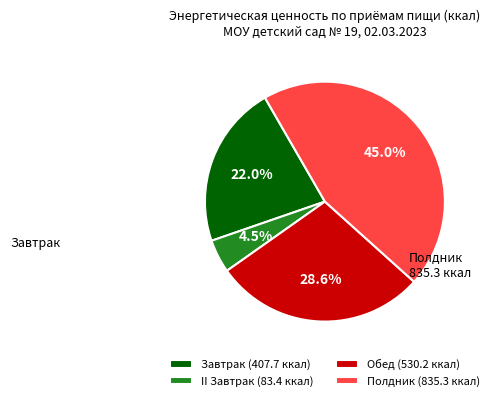

Which slice is the largest?

Полдник